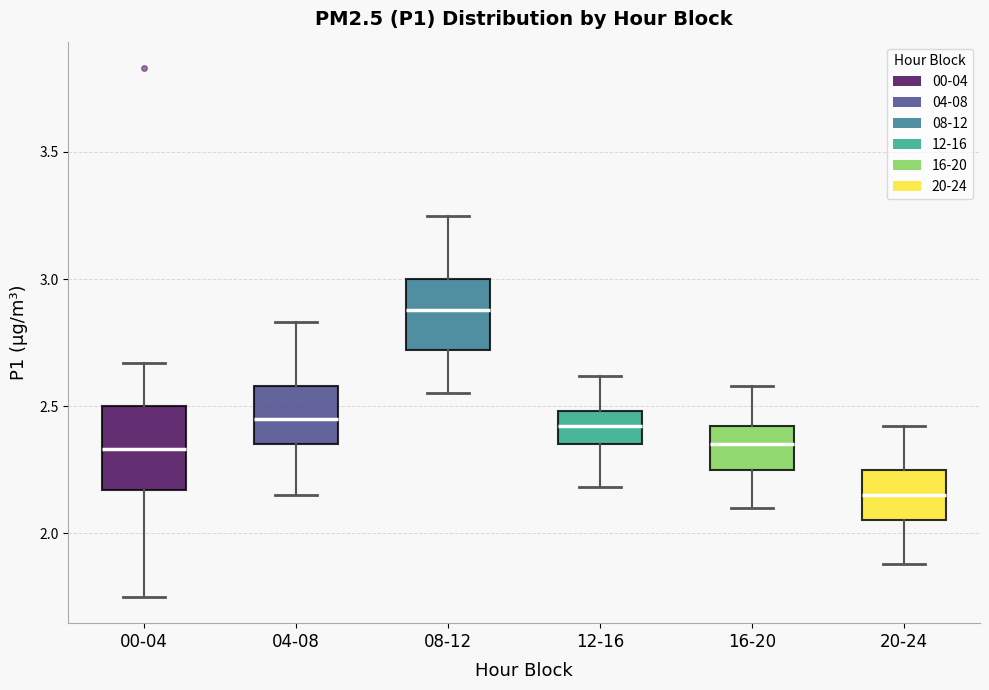

Comparing the boxes themselves (not the whiskers), which one is the tallest?

00-04